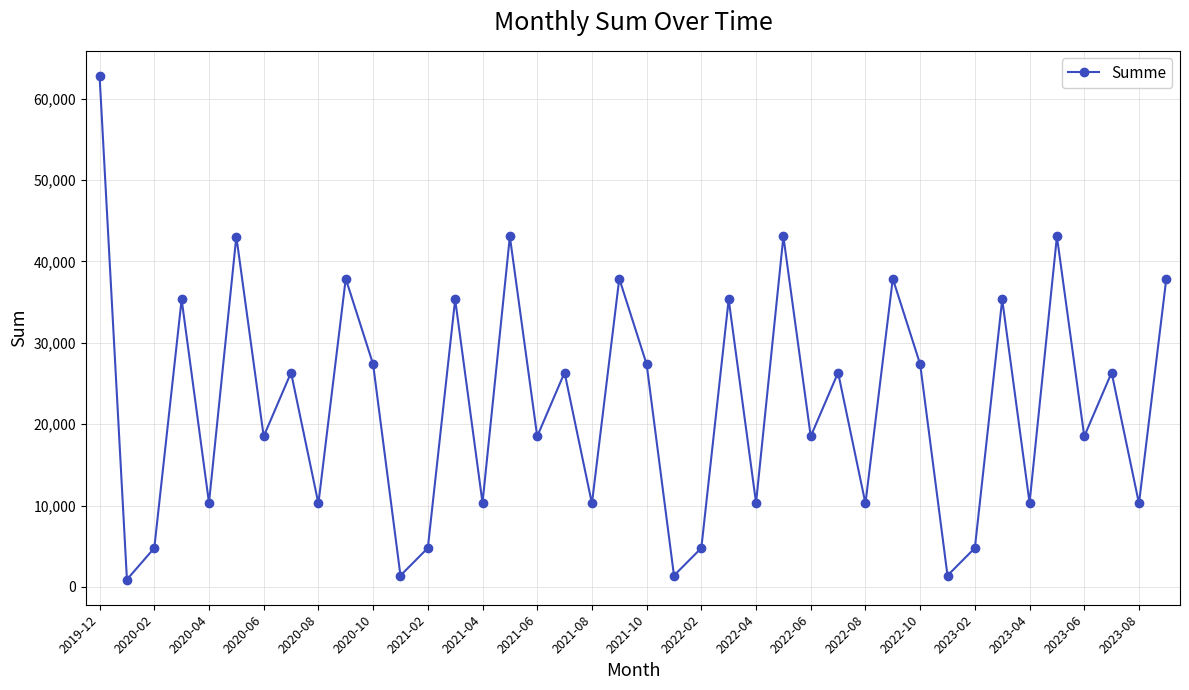

What is the average value?

22397.6